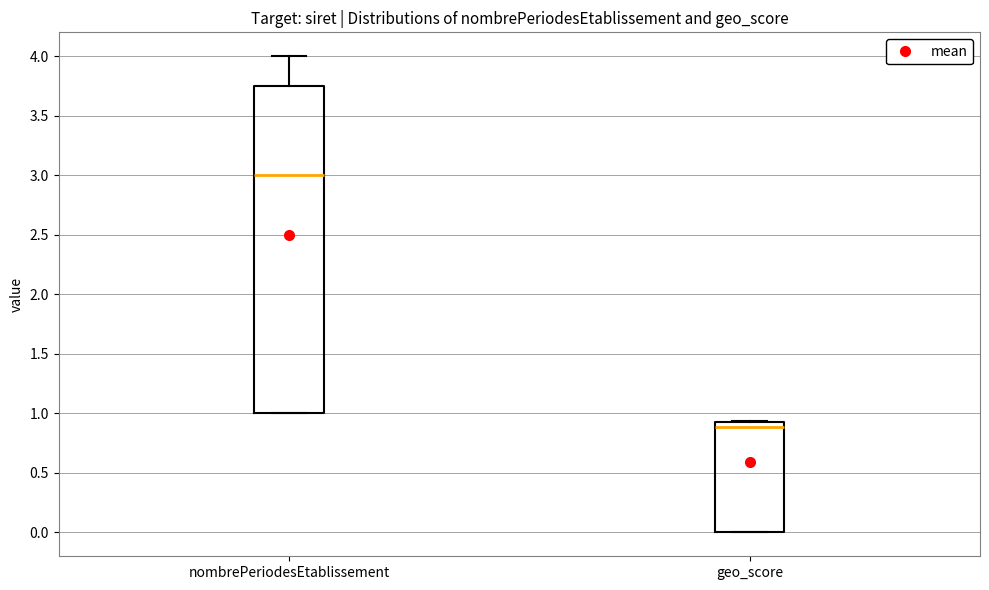

Reading left to right, transcribe this box plot: for each box, give where its median line is, the range the box spans, and where its two whiskers end, as read against the y-axis. The values are not printed on the chart, so give them approximately, as read against the axis.

nombrePeriodesEtablissement: median 3.00, box 1.00 to 3.75, whiskers 1.00 to 4.00
geo_score: median 0.90, box 0.00 to 0.95, whiskers 0.00 to 0.95